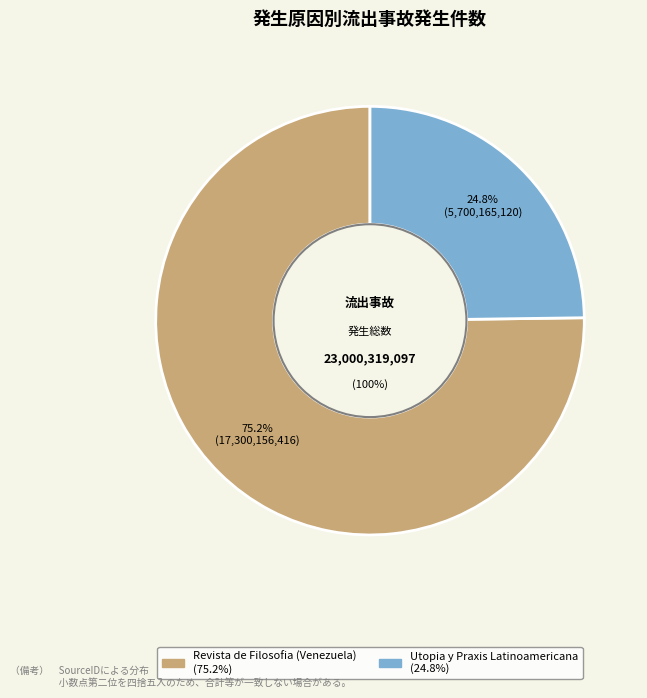

Do Utopia y Praxis Latinoamericana and Revista de Filosofia (Venezuela) together represent more than half of the pie?

Yes